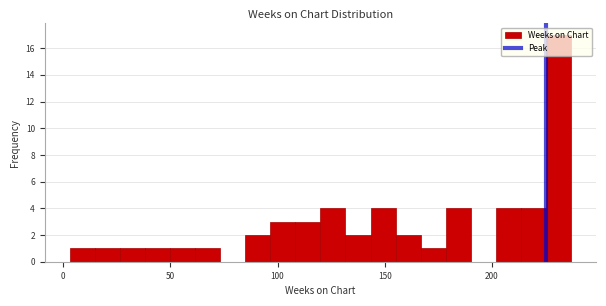

Around what value on the x-axis is the tallest bar? Give the approximate position of its centre, as read against the axis.

230